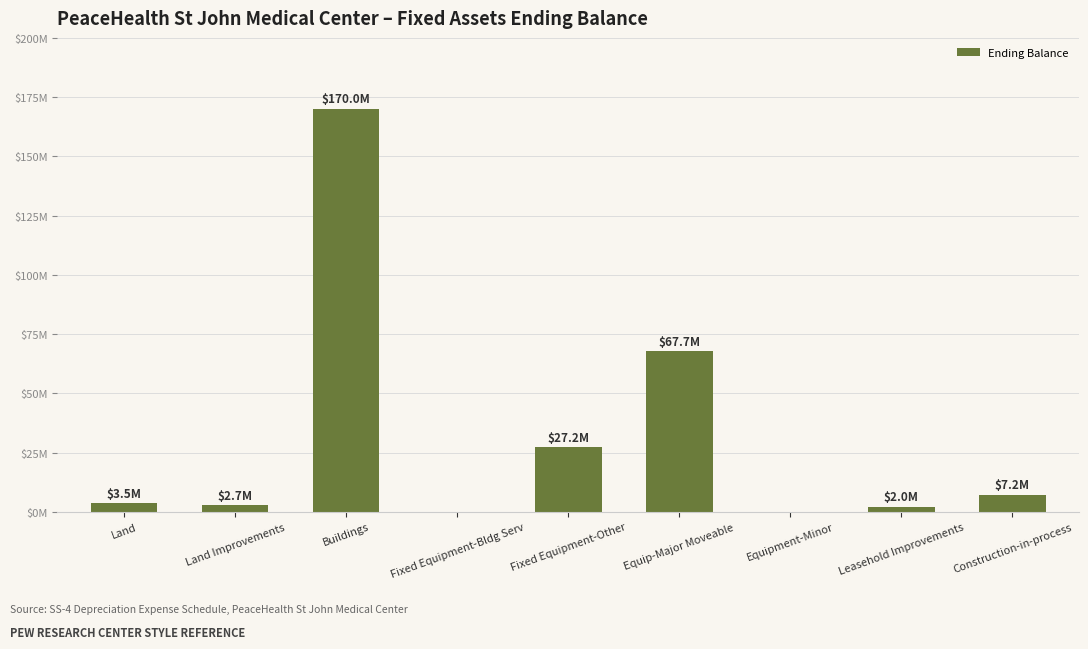

Is it true that the value at Fixed Equipment-Other is 27193634?

True